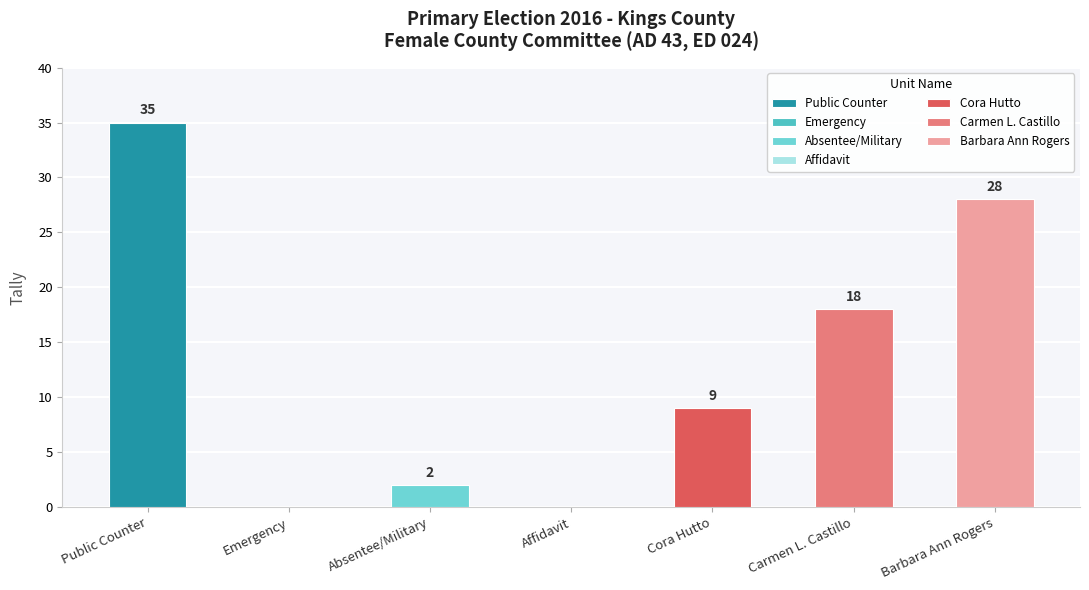

At which label does the data first exceed 9?

Public Counter